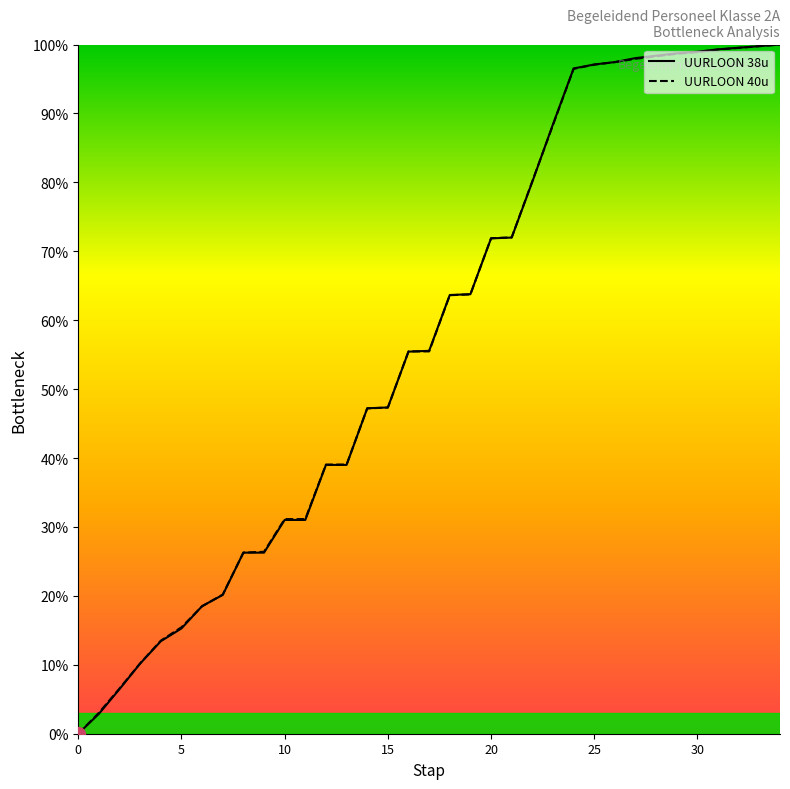

Count the number of data series in this chart.

2